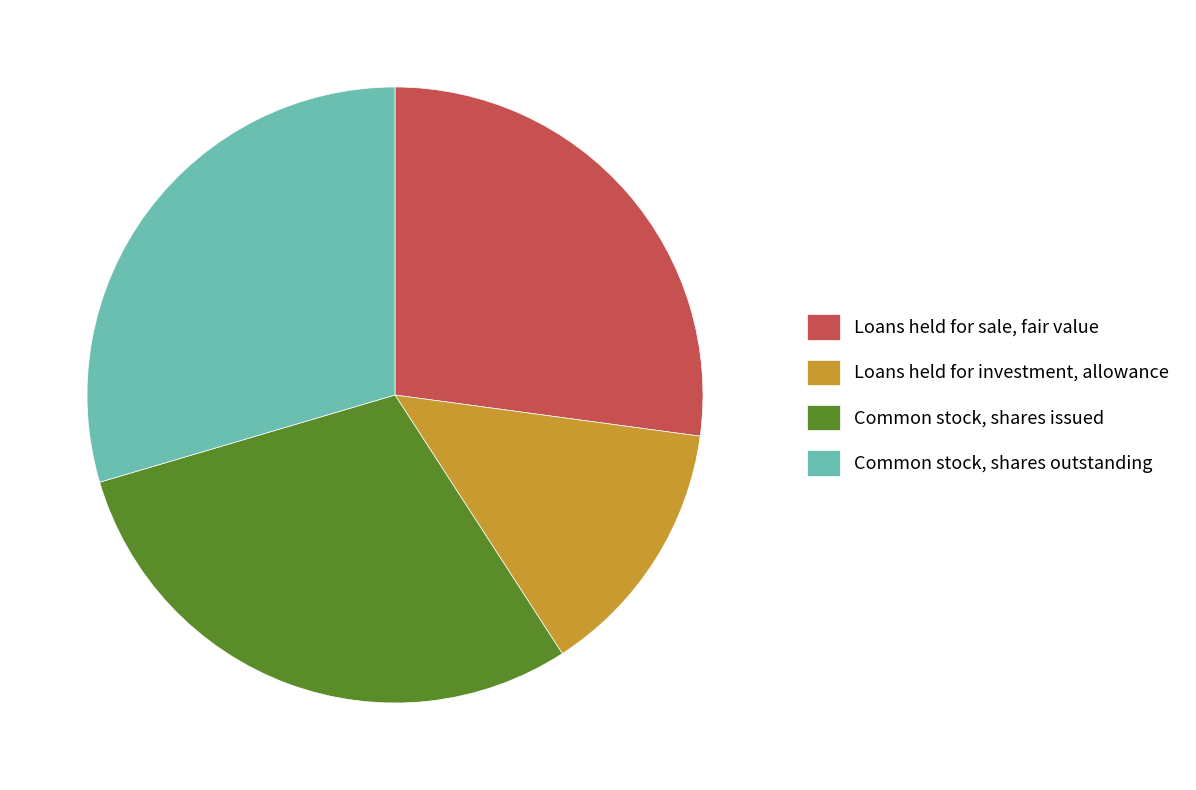

Combined, do Loans held for sale, fair value and Loans held for investment, allowance account for over 50%?

No